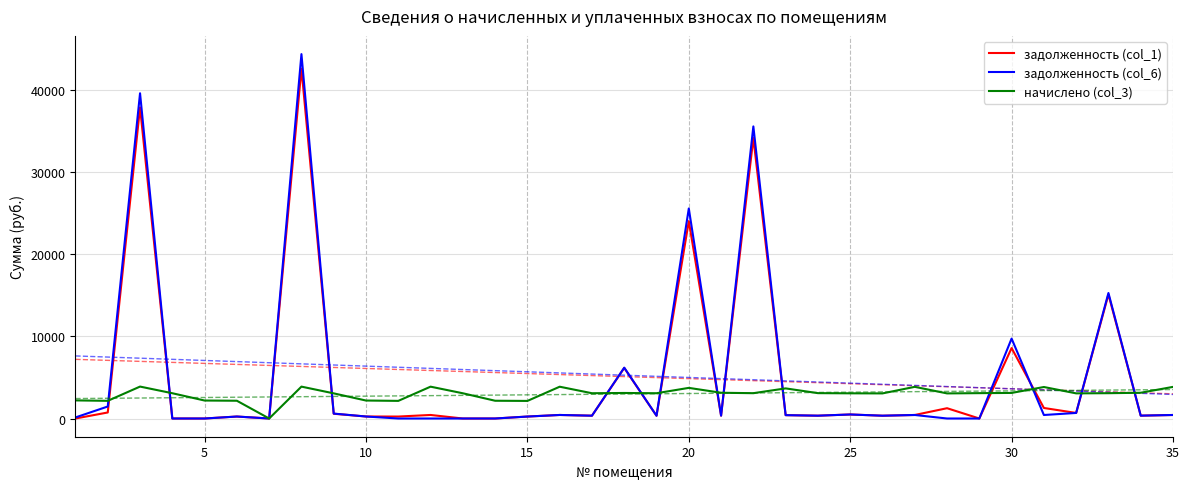

How many intersections are there between задолженность (col_1) and задолженность (col_6)?

3